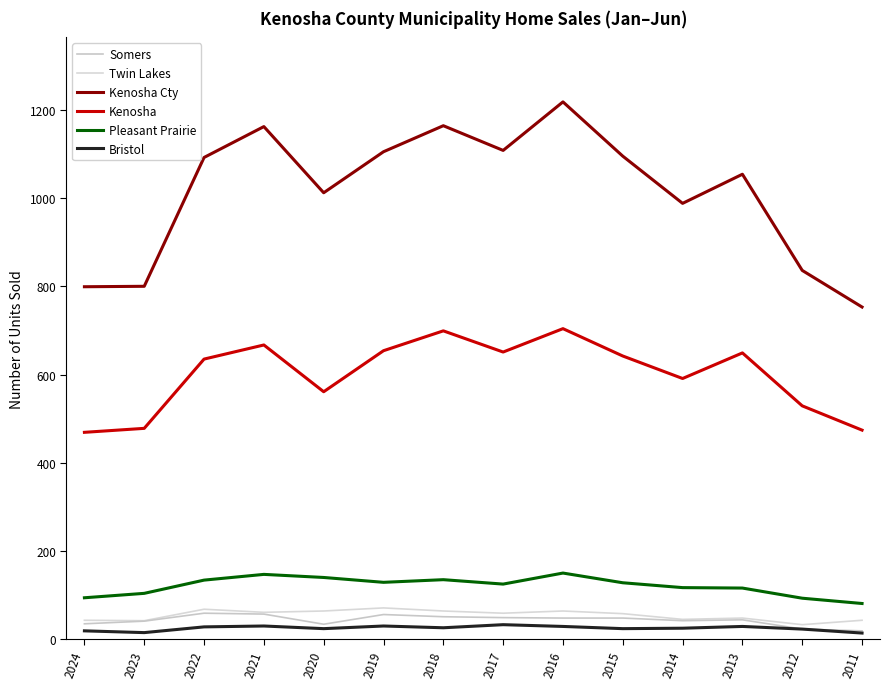

Does the chart display data point markers on the line(s)?

No